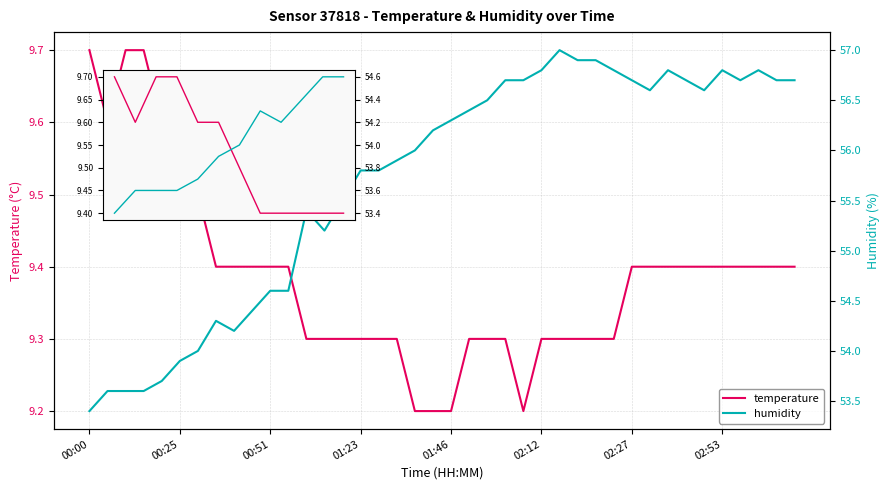

Rank the series at 02:27 from highest to lowest value.

humidity, temperature